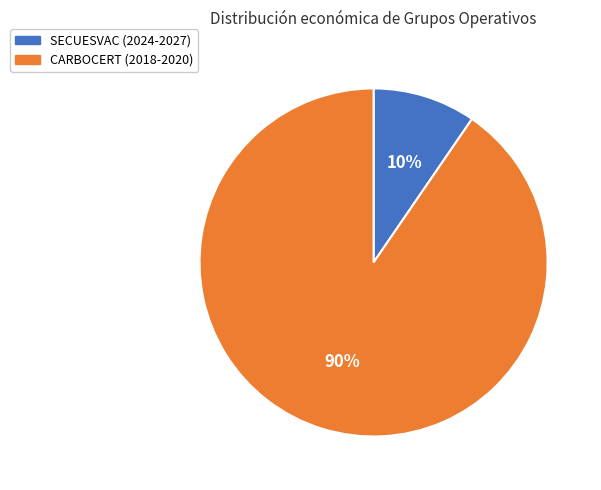

True or false: CARBOCERT (2018-2020) accounts for 99% of the total.

False